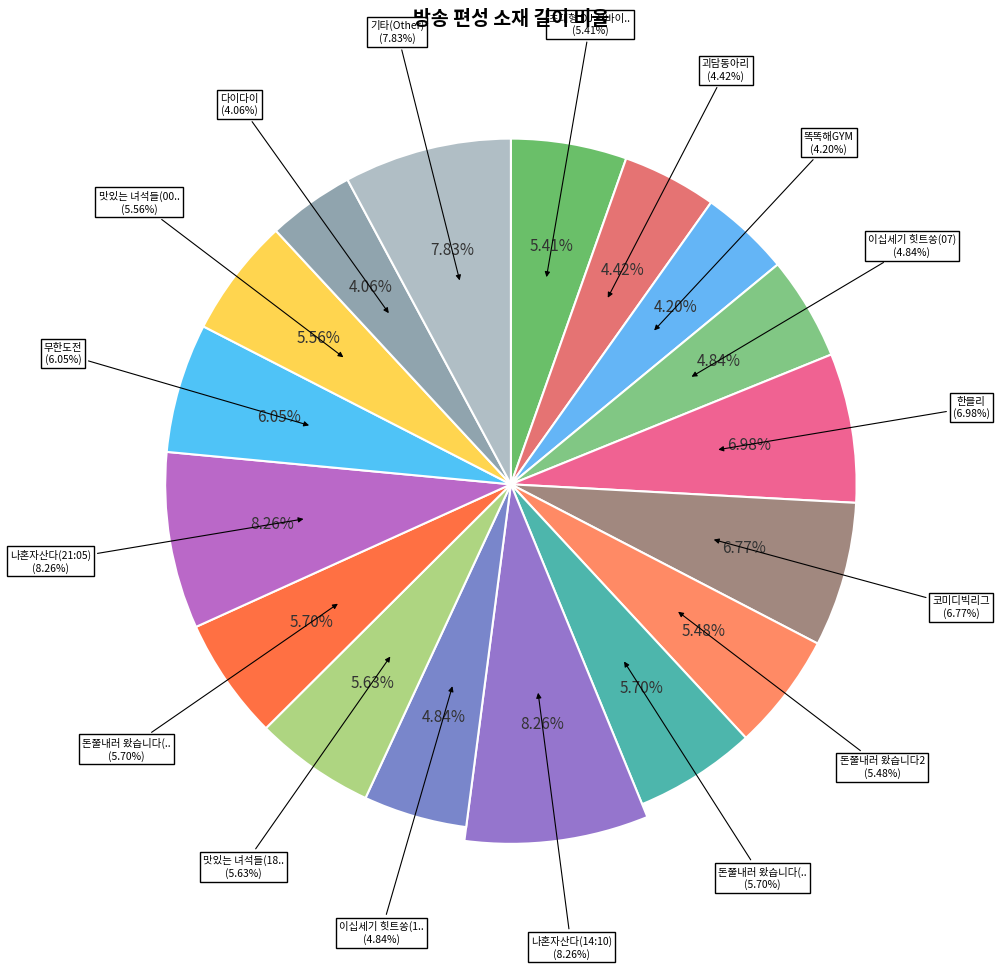

To the nearest percent, what percentage of the pie is 돈쭐내러 왔습니다(19:40)?

6%